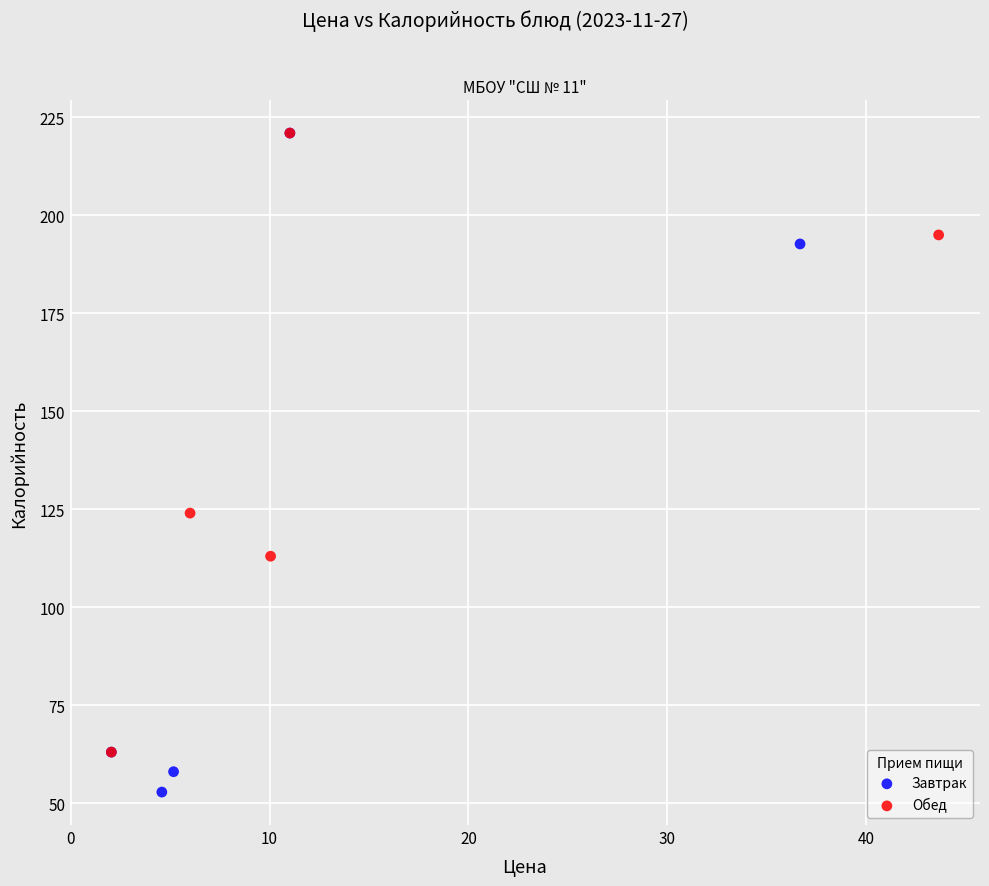

Which series contains the lowest Y value?

Завтрак